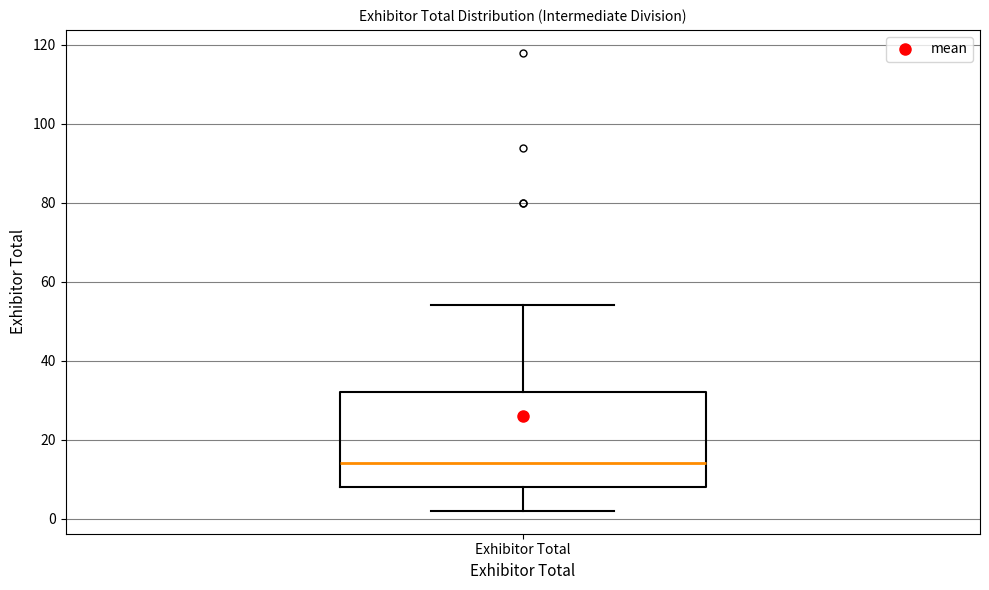

Where does the lower whisker of the box for Exhibitor Total end on the y-axis? The values are not printed on the chart, so give them approximately, as read against the axis.

2